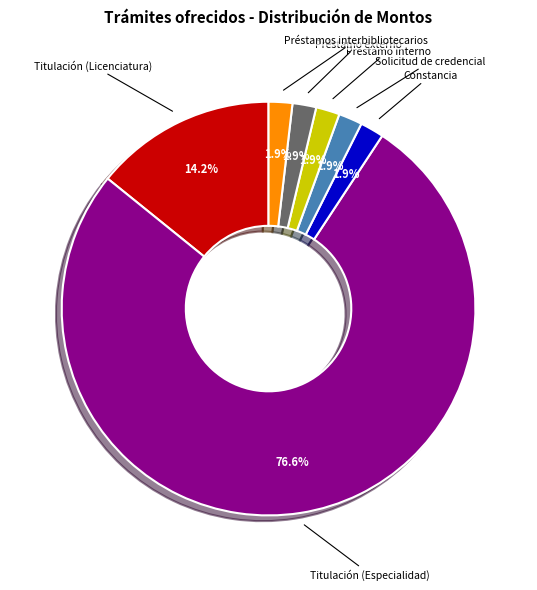

How many segments does this pie chart have?

7